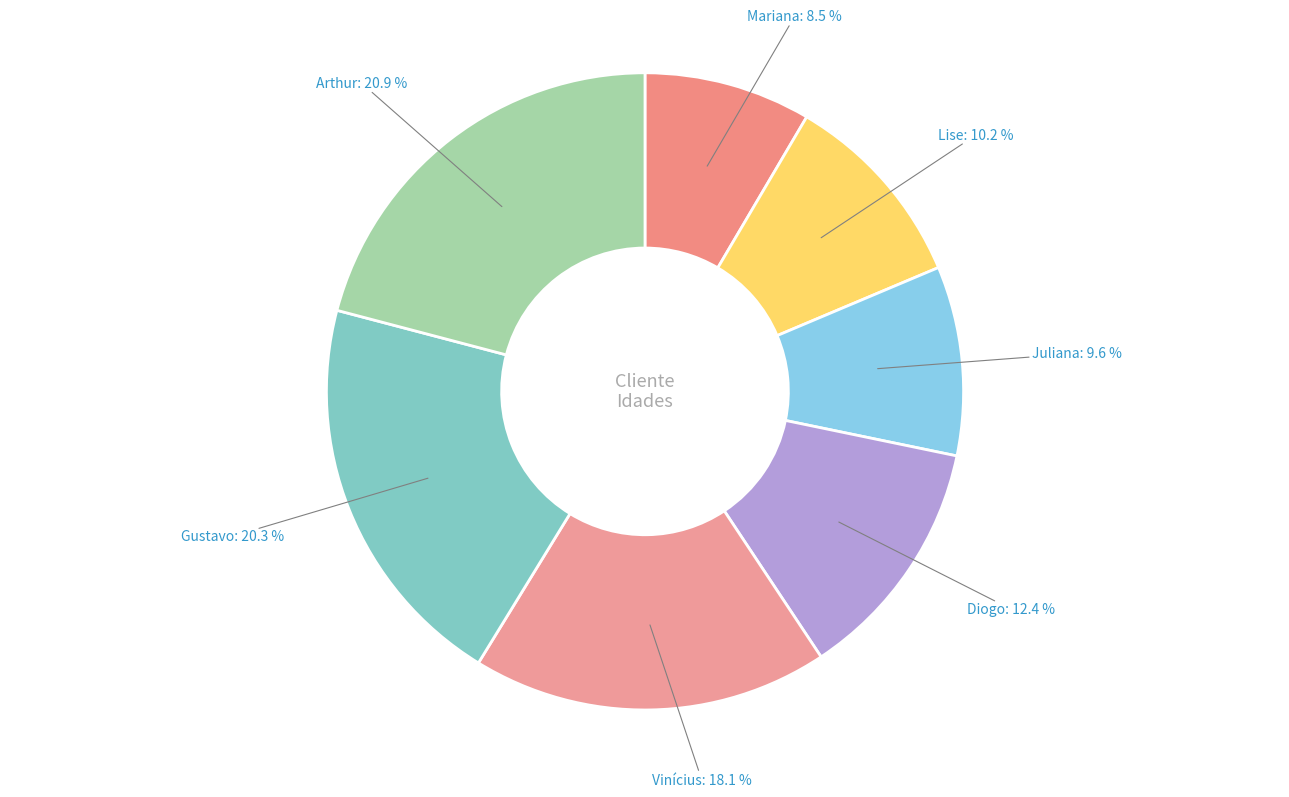

Which has a higher value, Juliana or Diogo?

Diogo